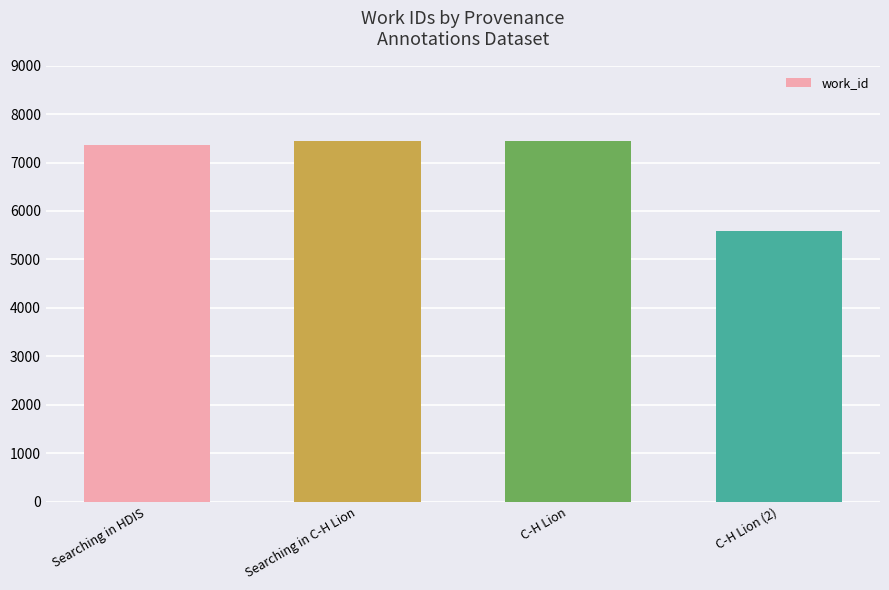

What is the average value?

6956